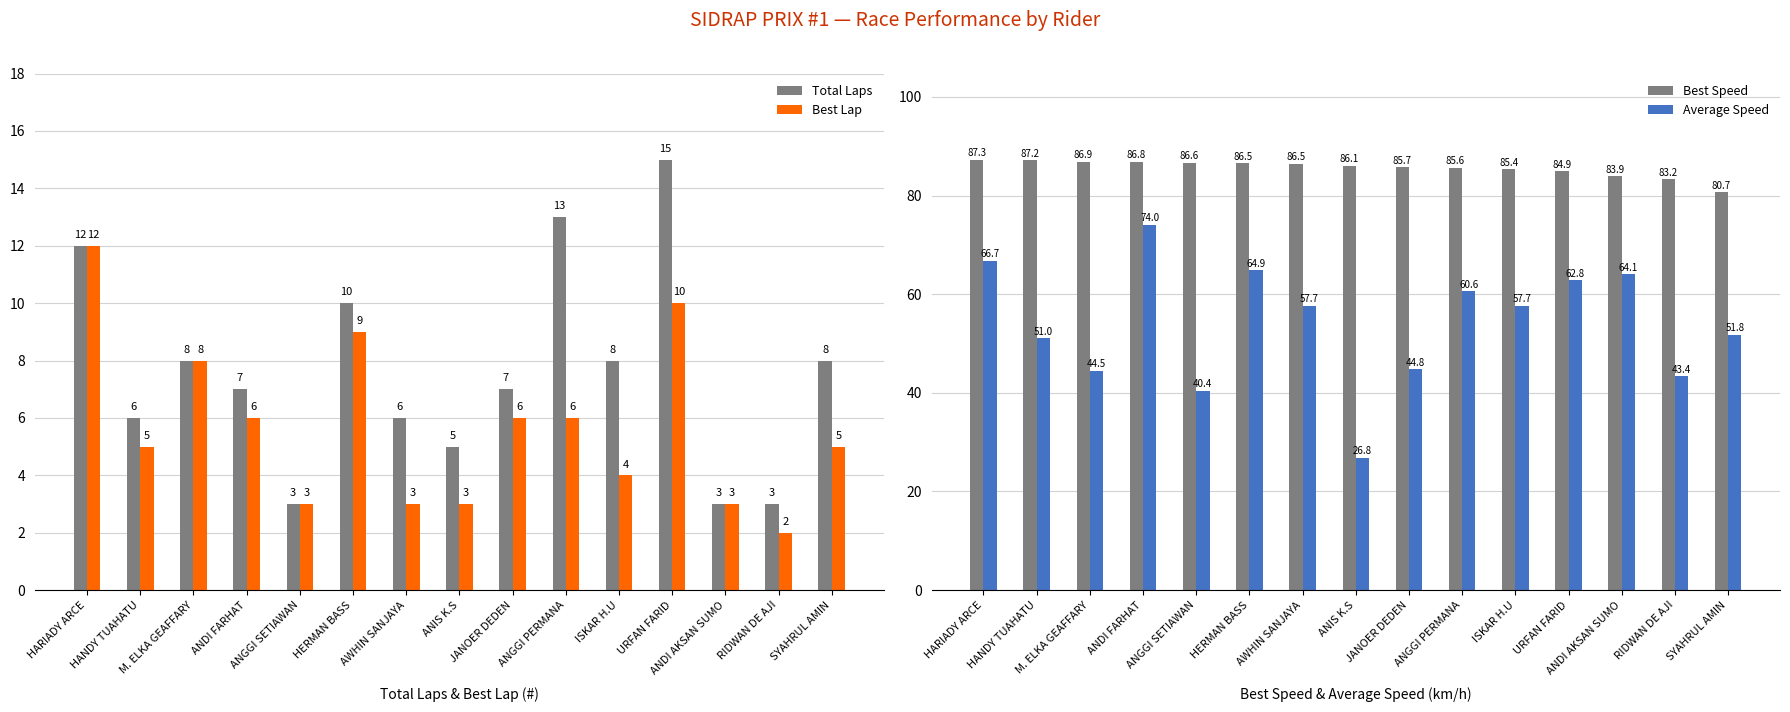

What is the maximum value shown in the chart?

87.3